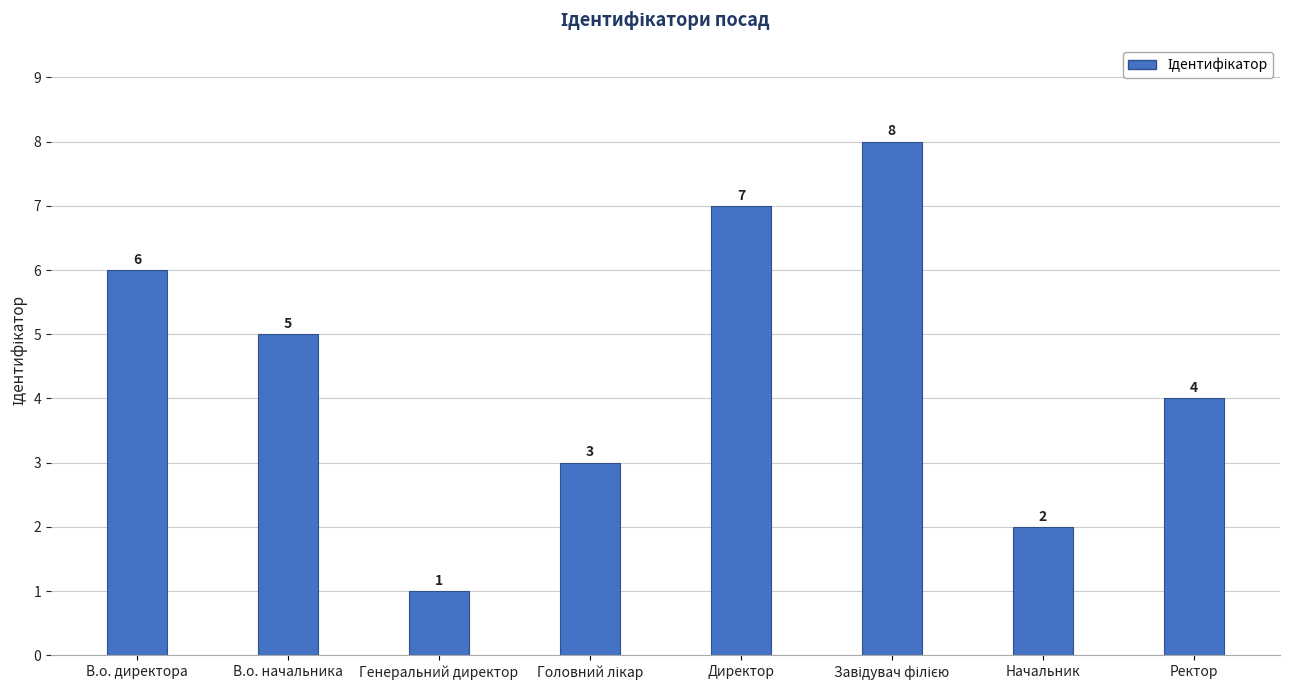

Reading left to right, transcribe all the data shown in this chart.

6	5	1	3	7	8	2	4